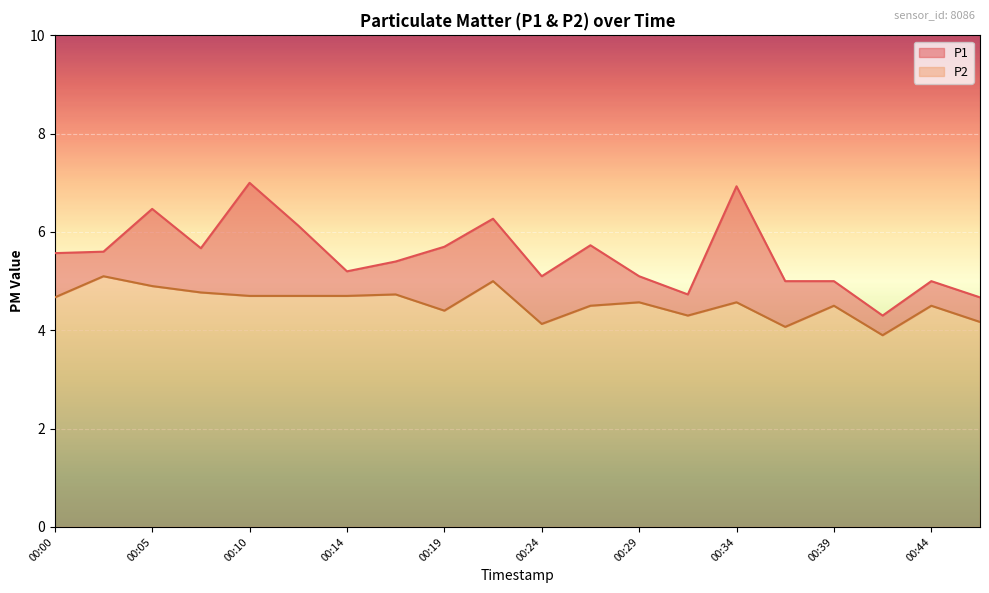

The P1 series shows 5.7 at 00:19. True or false?

True